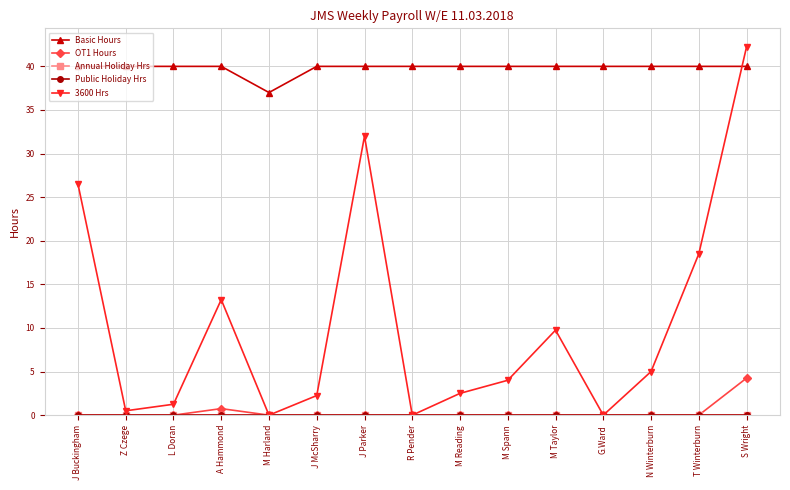

Is this an area chart (filled region under the line)?

No